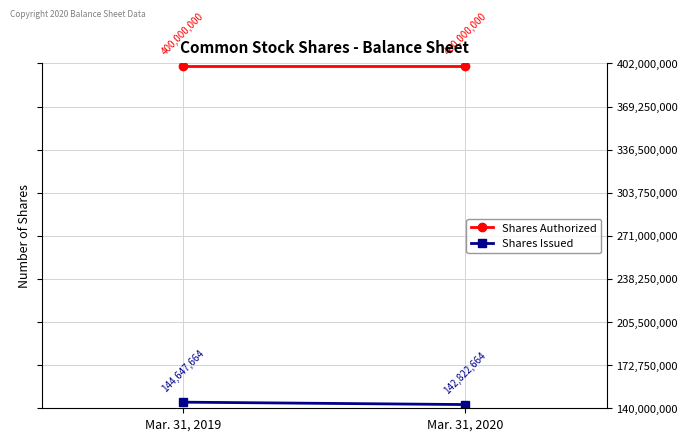

What is the sum of all Shares Authorized values?

800000000